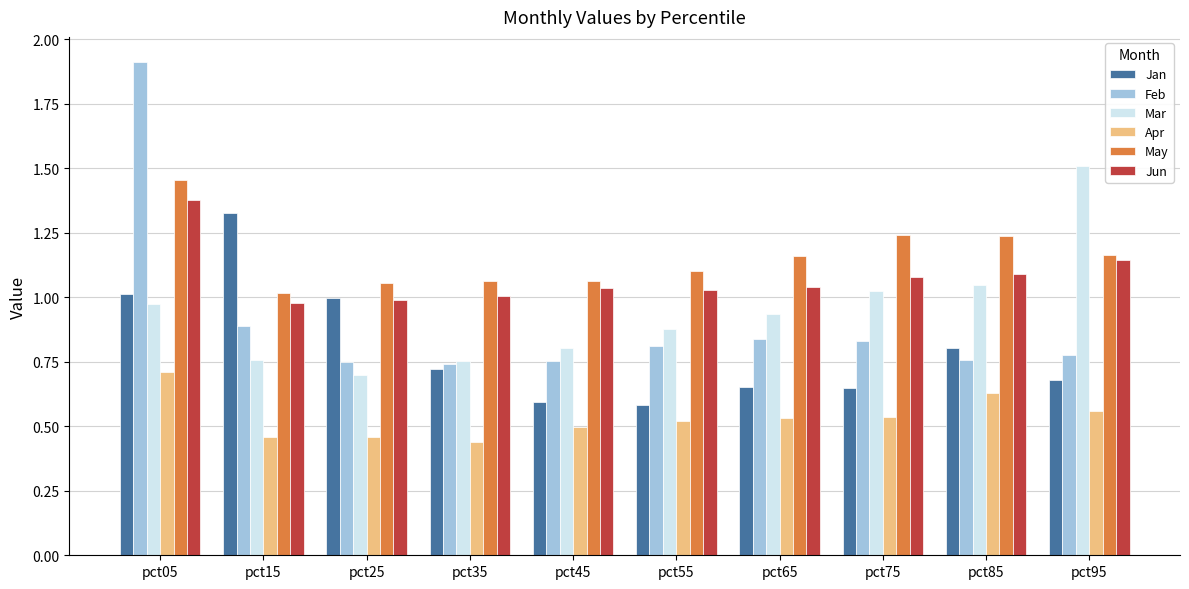

What is the sum of the Mar values at pct75 and pct65?

2.0